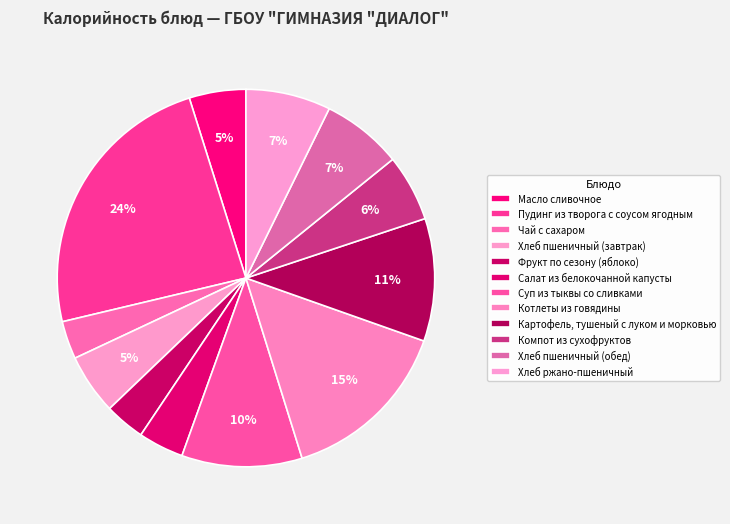

Do Хлеб пшеничный (завтрак) and Компот из сухофруктов together represent more than half of the pie?

No